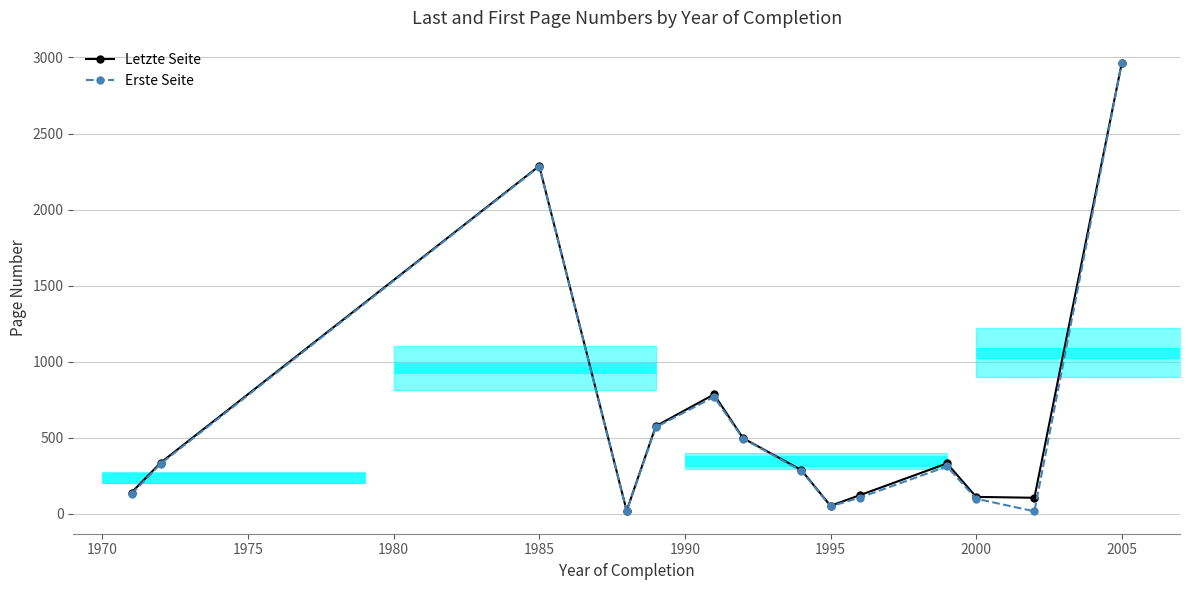

True or false: Erste Seite has a value of 99.3 at 2000.

True